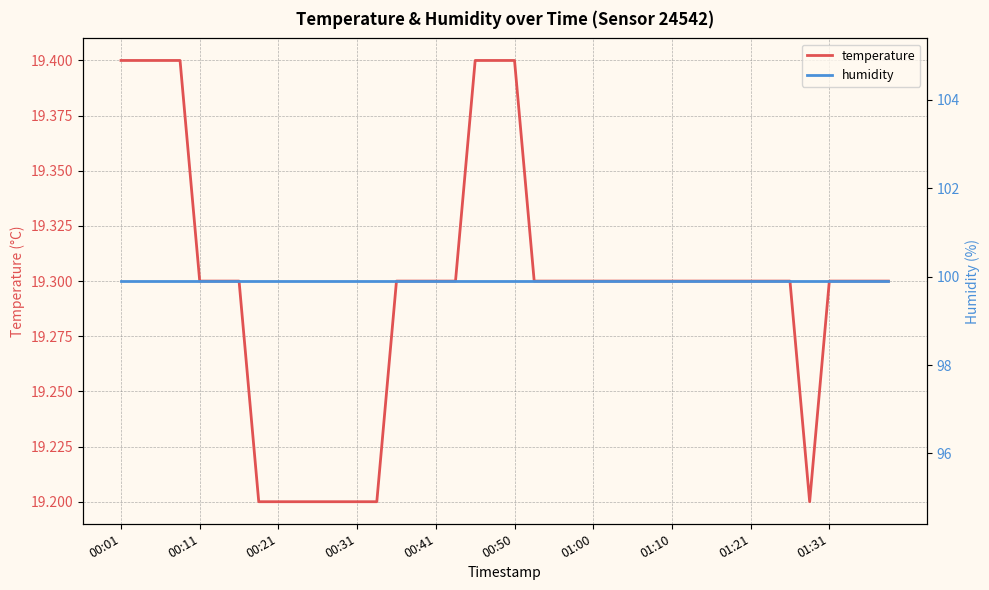

How many lines are shown in the chart?

2